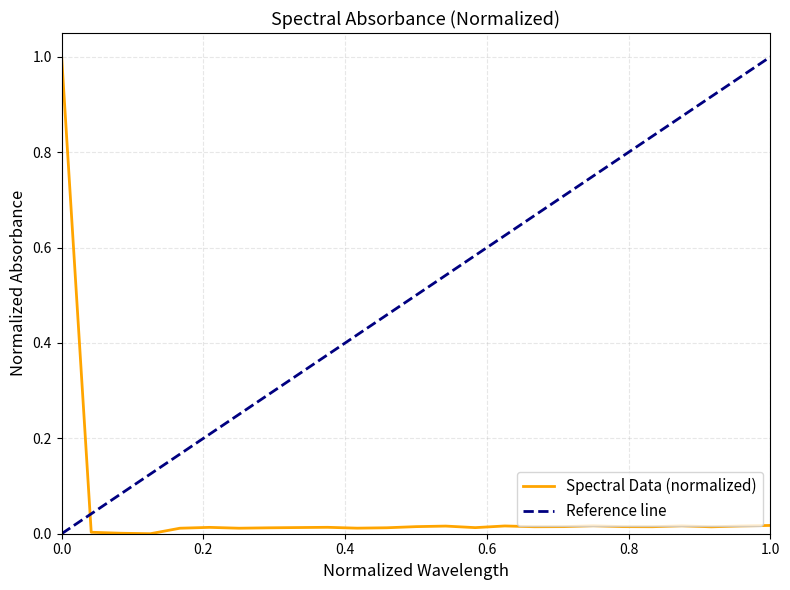

What is the highest value of the Spectral Data (normalized) series?

1.0